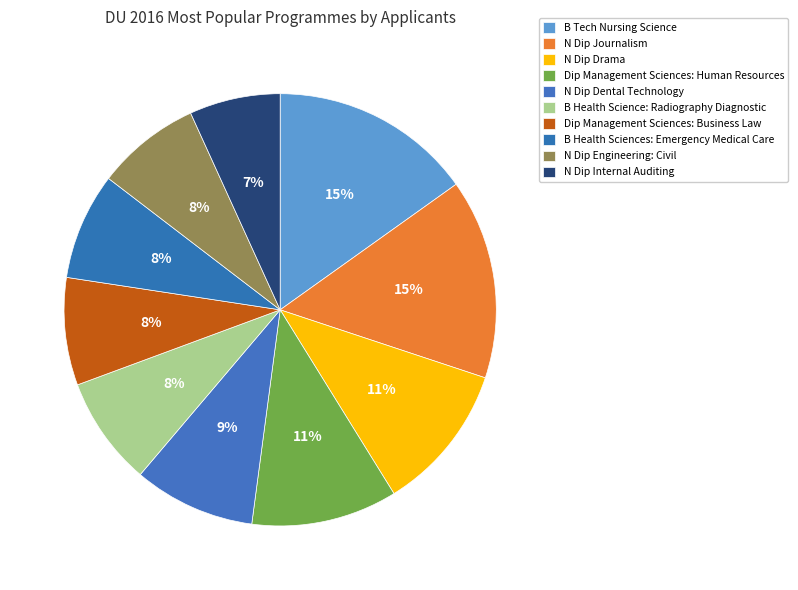

Does B Health Sciences: Emergency Medical Care represent more than half of the total?

No